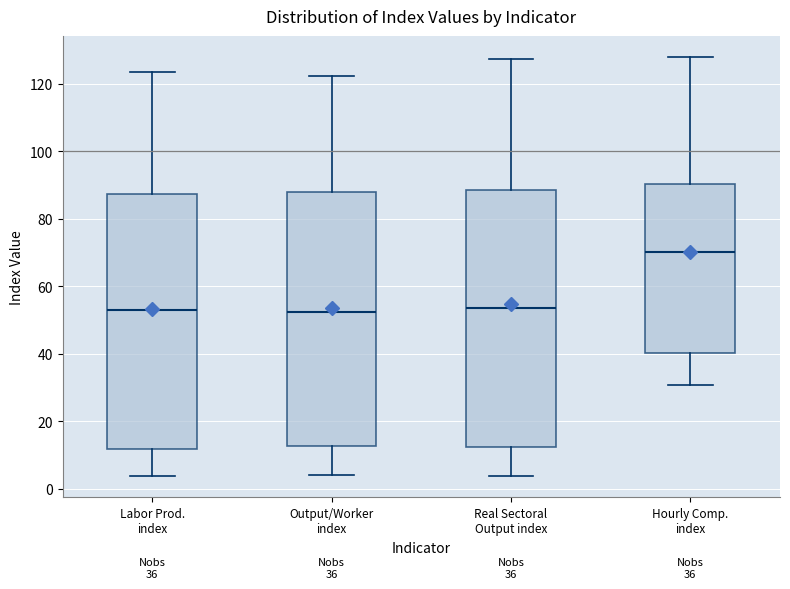

Where does the upper whisker of the box for Labor Prod. index end on the y-axis? The values are not printed on the chart, so give them approximately, as read against the axis.

124